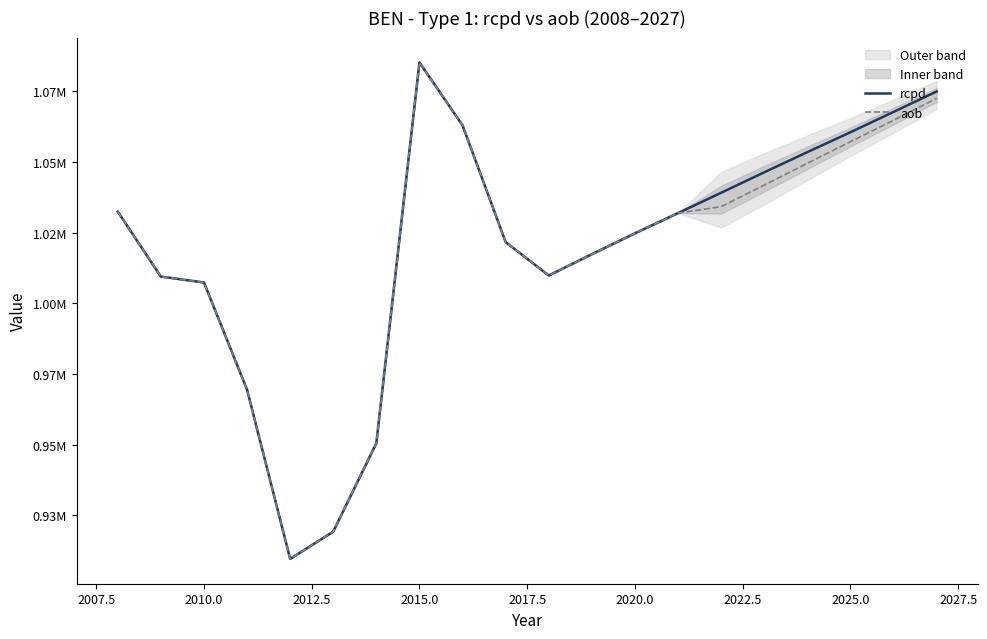

Count the number of categories in the chart.

20